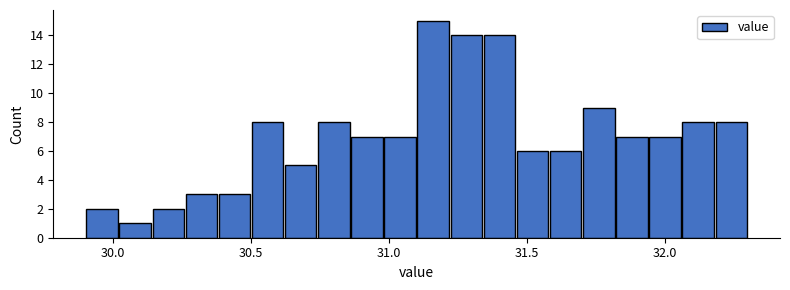

Read against the x-axis, roughly where is the centre of the tallest bar?

31.15